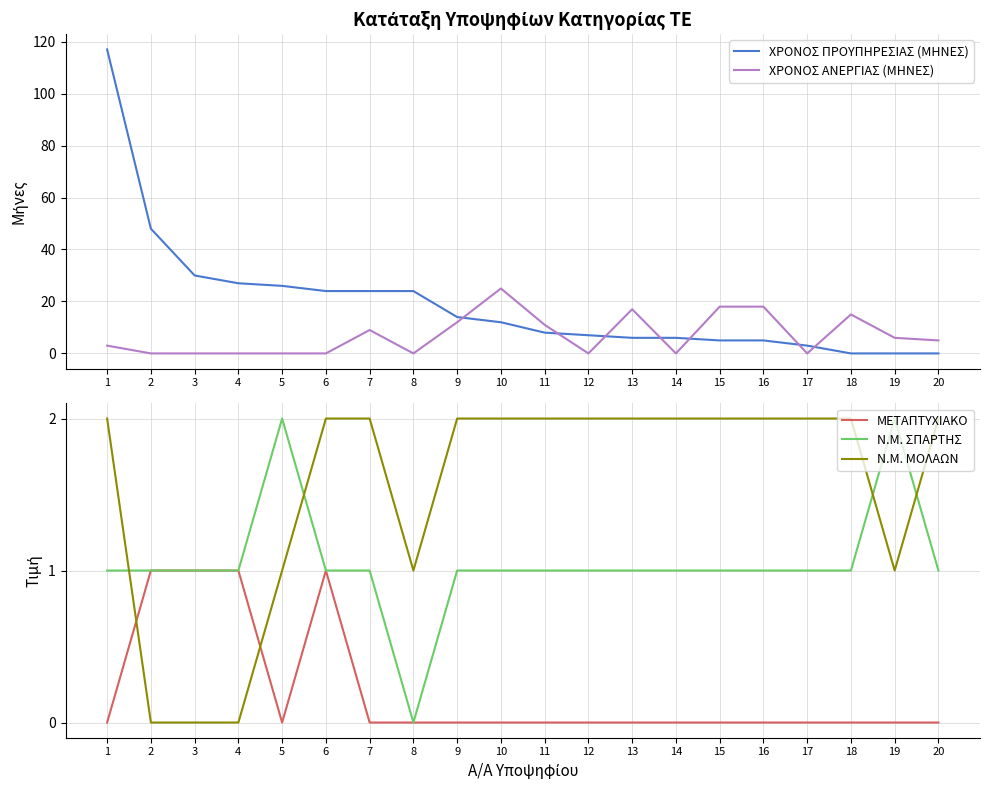

Count the number of categories in the chart.

20